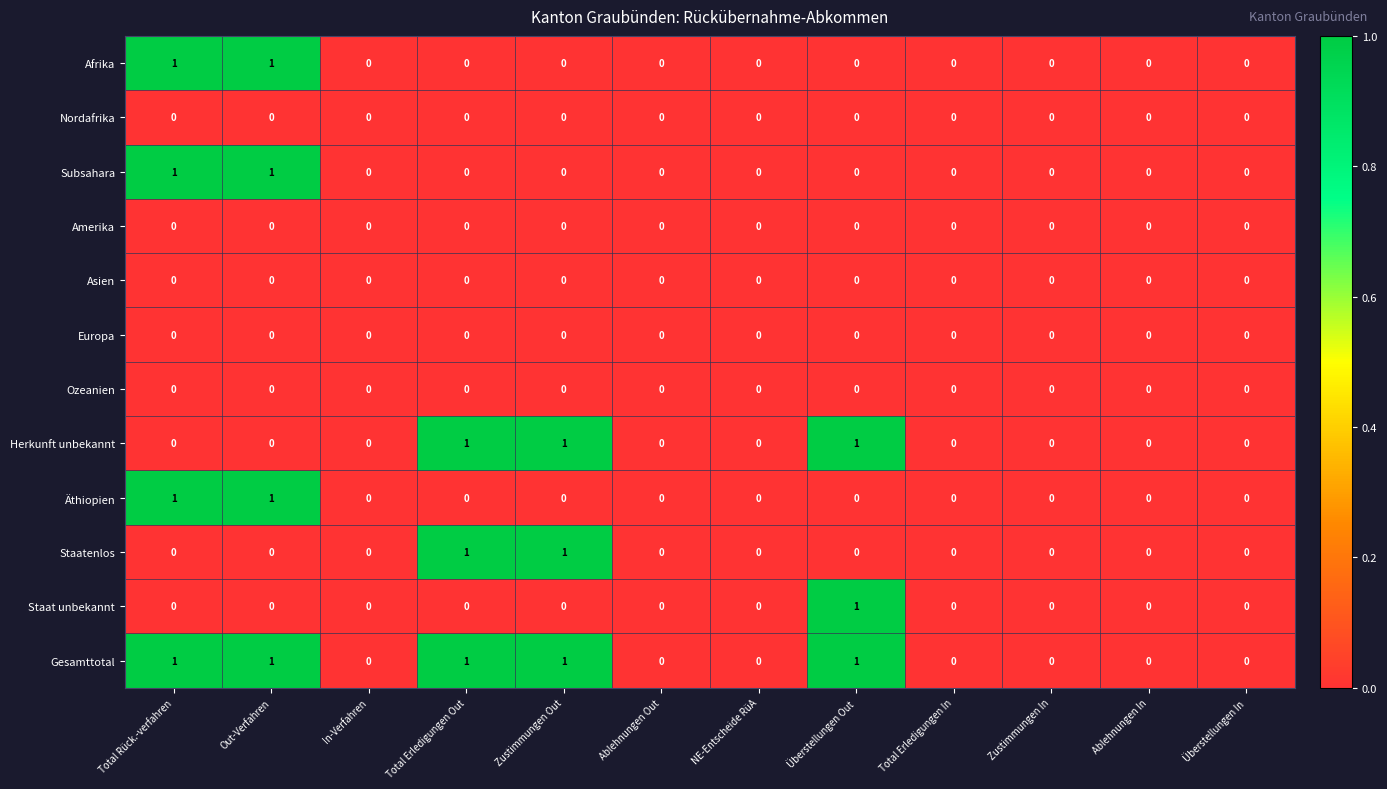

True or false: Asien has a value of 0 at In-Verfahren.

True